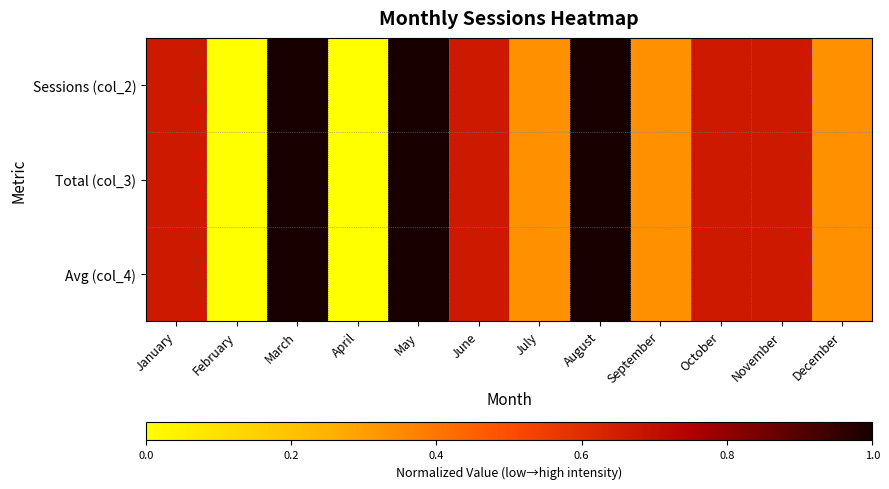

List the series in order of their peak value, lowest first.

Sessions (col_2), Total (col_3), Avg (col_4)